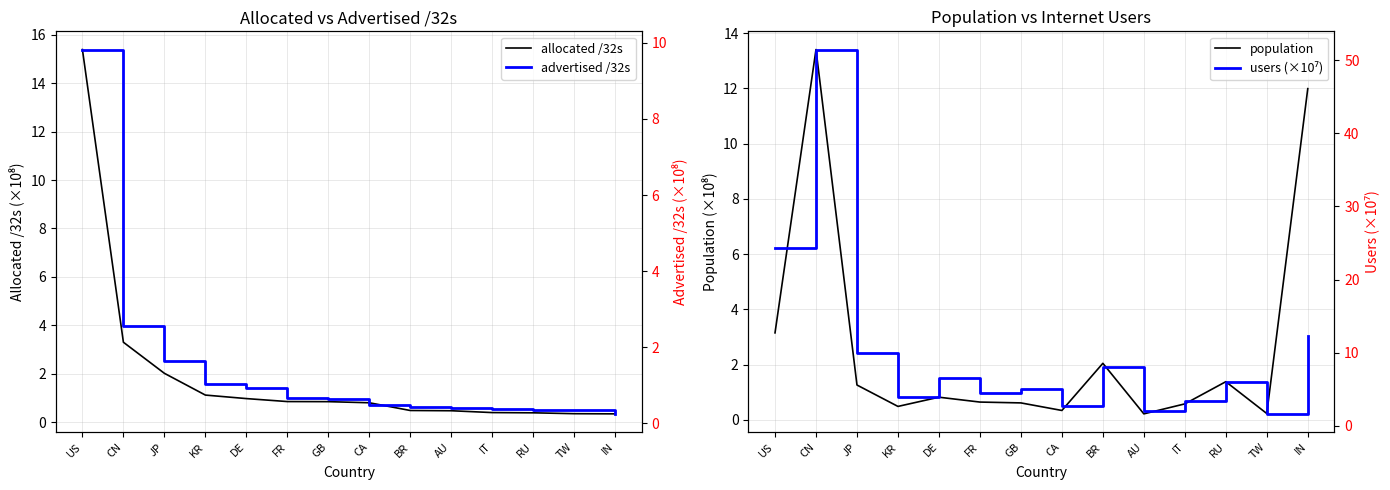

True or false: advertised /32s and users (×10⁷) intersect in this chart.

False